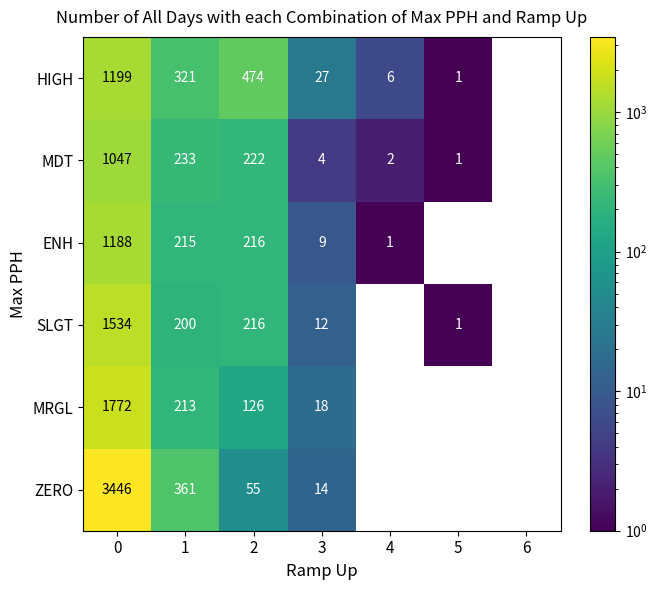

What is the difference between the highest and lowest values at 2?

419